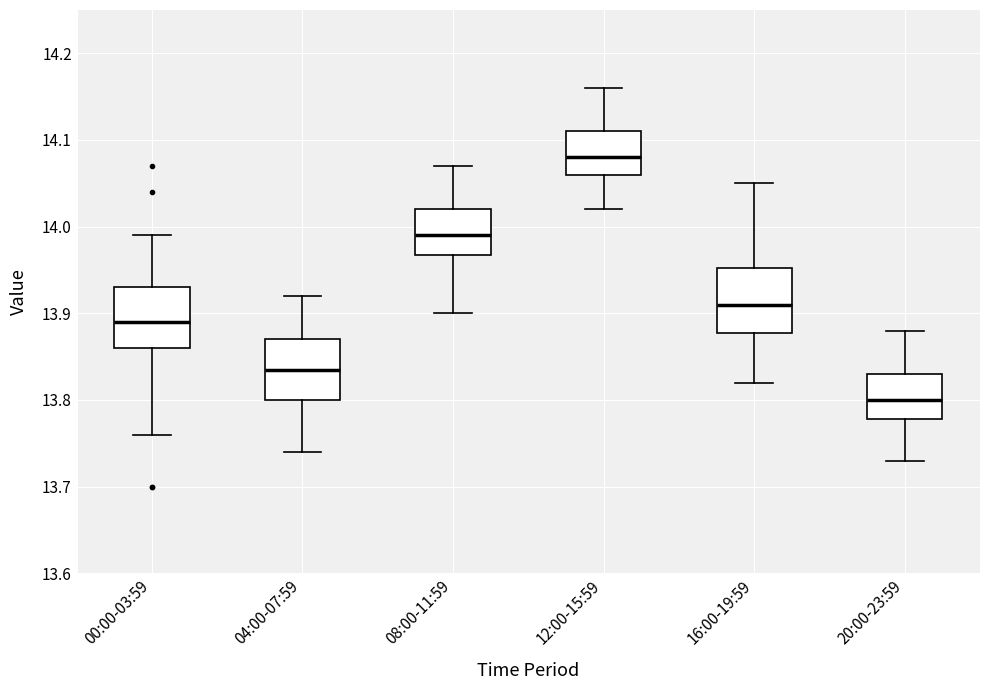

Reading left to right, read every box against the y-axis: the position of its median line, the range the box covers, and the ends of its whiskers. The values are not printed on the chart, so give them approximately, as read against the axis.

00:00-03:59: median 13.89, box 13.86 to 13.93, whiskers 13.76 to 13.99
04:00-07:59: median 13.84, box 13.80 to 13.87, whiskers 13.74 to 13.92
08:00-11:59: median 13.99, box 13.97 to 14.02, whiskers 13.90 to 14.07
12:00-15:59: median 14.08, box 14.06 to 14.11, whiskers 14.02 to 14.16
16:00-19:59: median 13.91, box 13.88 to 13.95, whiskers 13.82 to 14.05
20:00-23:59: median 13.80, box 13.78 to 13.83, whiskers 13.73 to 13.88